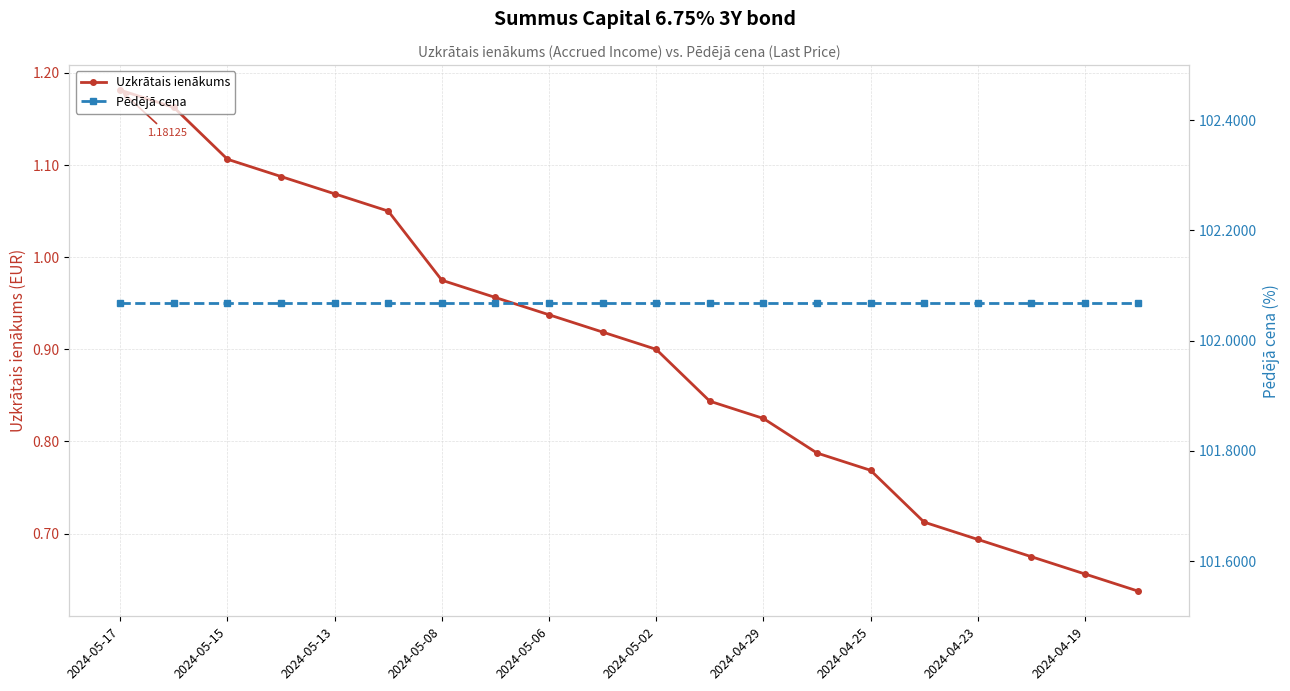

Is it true that Pēdējā cena equals 102.1 at 19?

True